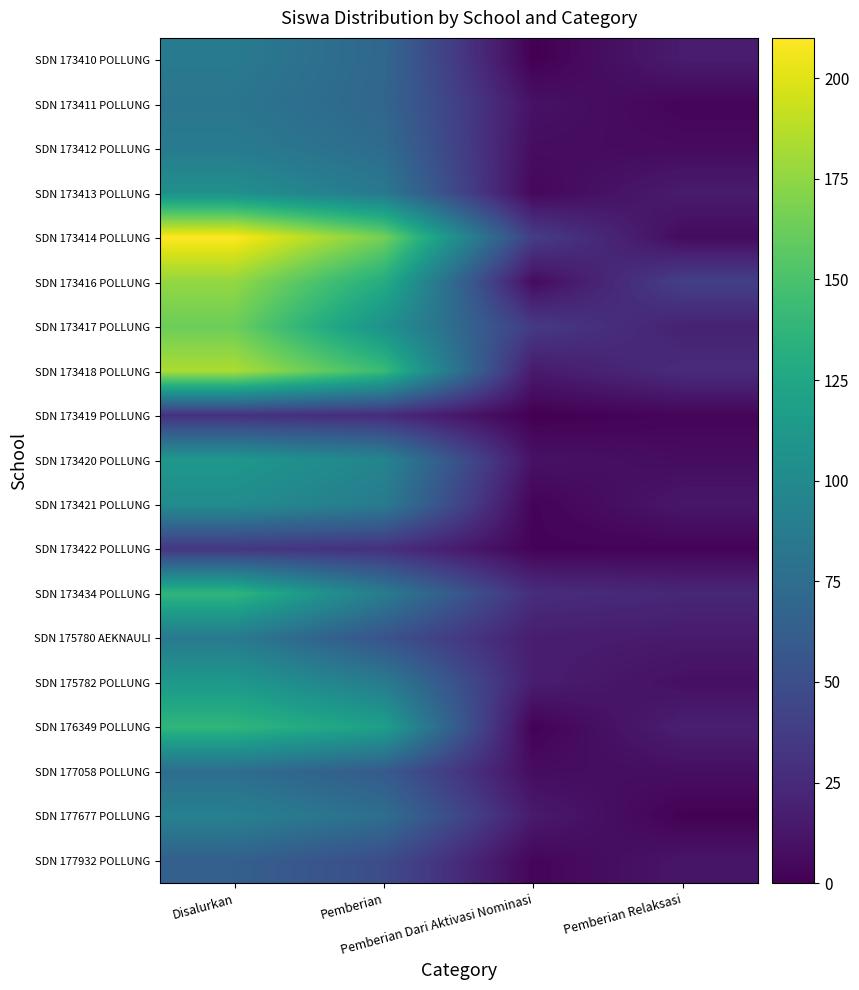

What is the spread (max minus min) of values at Pemberian?

140